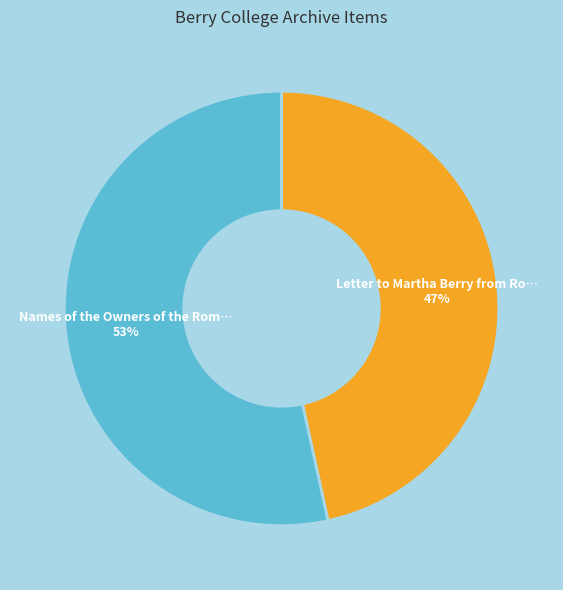

To the nearest percent, what is the average slice percentage?

50%